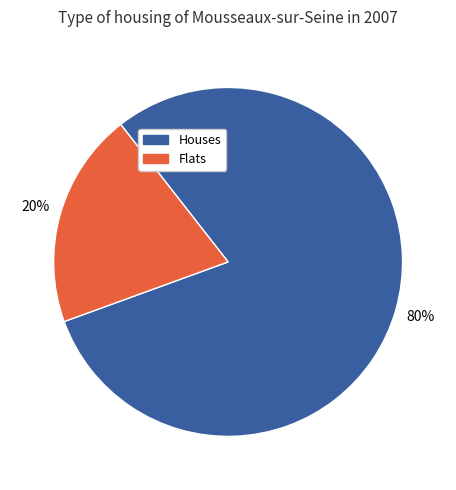

To the nearest percent, what is the difference between the largest and smallest slice percentages?

60%